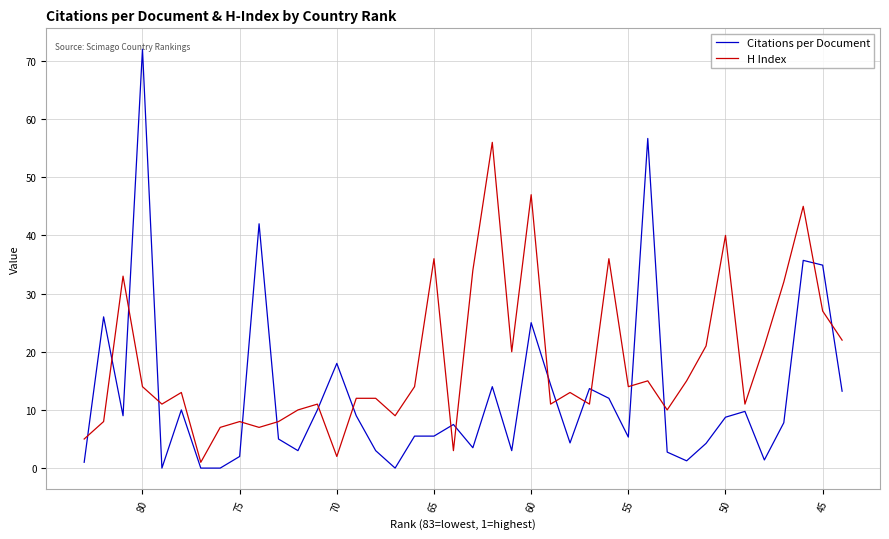

At 60, list the series in order from smallest to largest.

Citations per Document, H Index